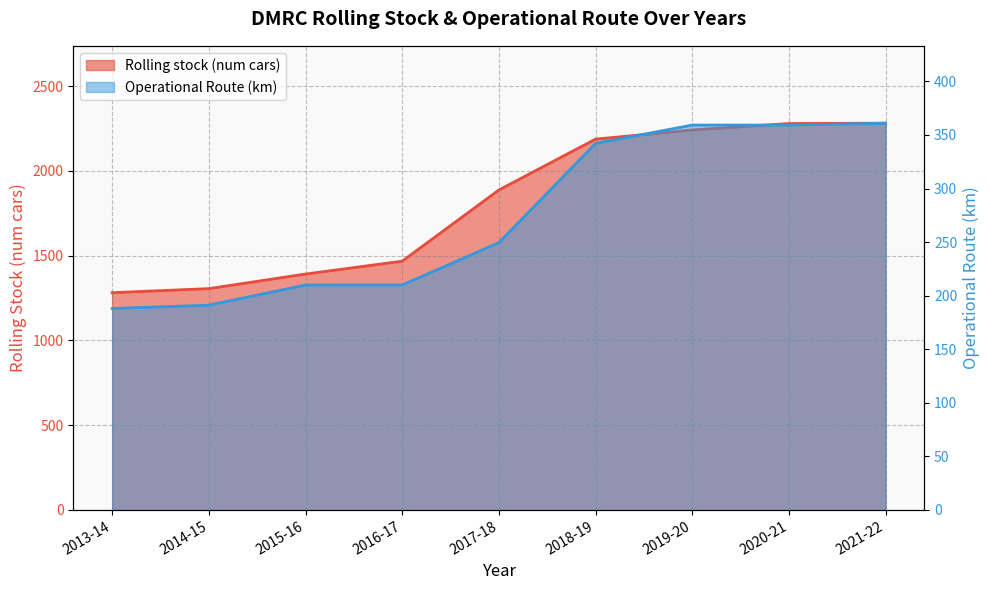

True or false: Rolling stock (num cars) and Operational Route (km) cross at least once.

False